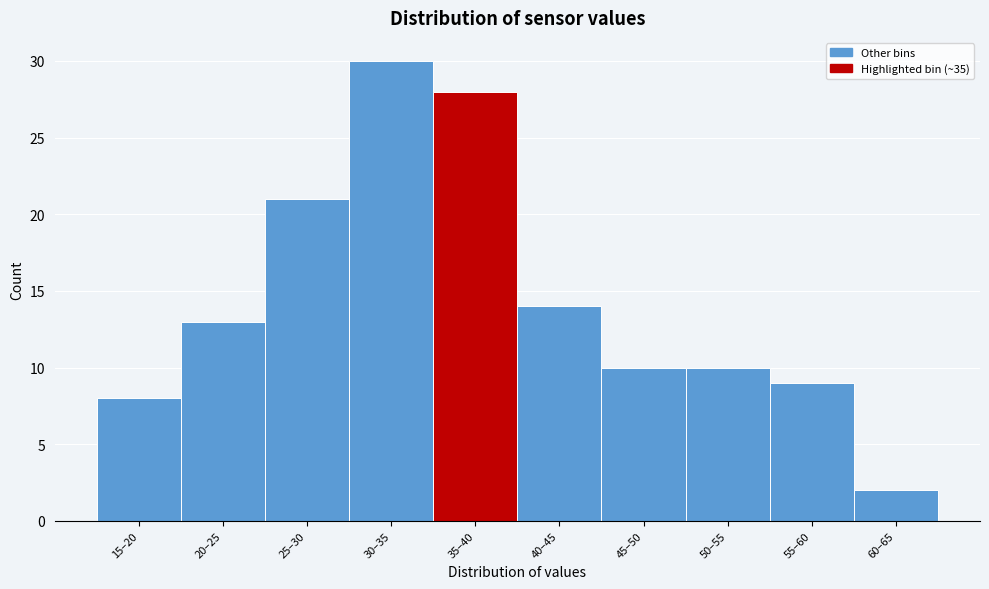

Reading left to right, transcribe all the data shown in this chart.

15–20=8	20–25=13	25–30=21	30–35=30	35–40=28	40–45=14	45–50=10	50–55=10	55–60=9	60–65=2